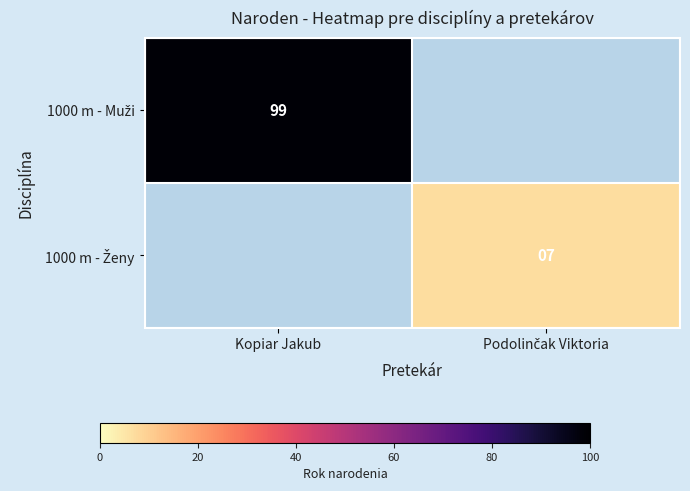

Is it true that 1000 m - Muži equals 99.0 at Kopiar Jakub?

True